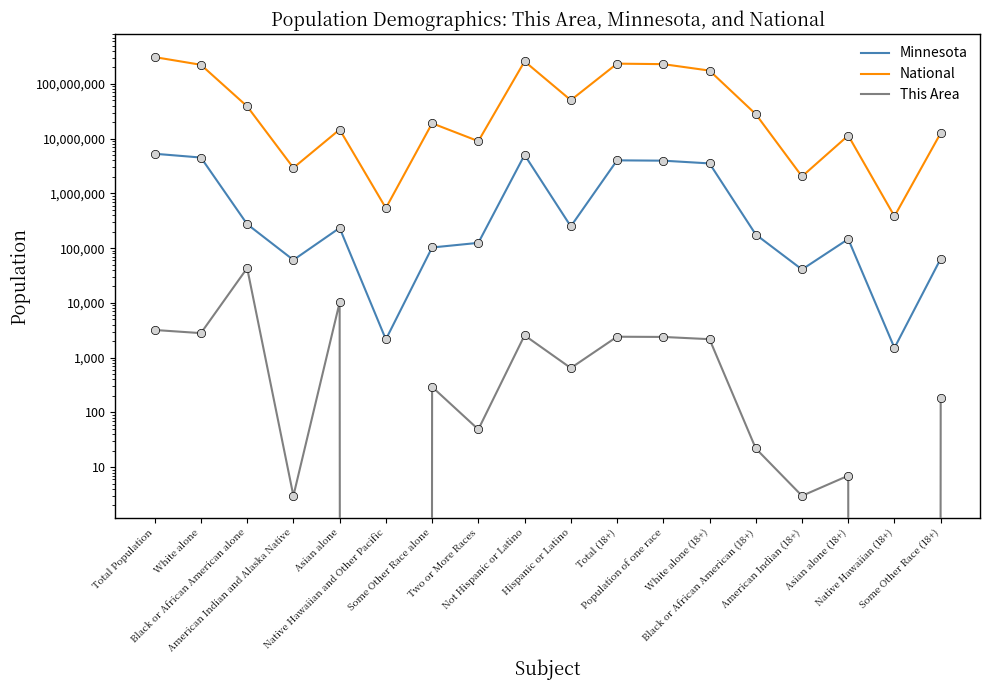

How many positive values does the This Area series have?

16